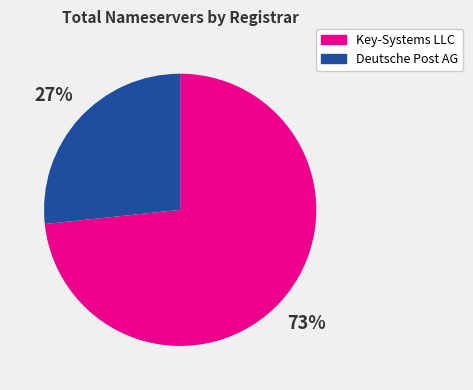

How many slices are in this pie chart?

2